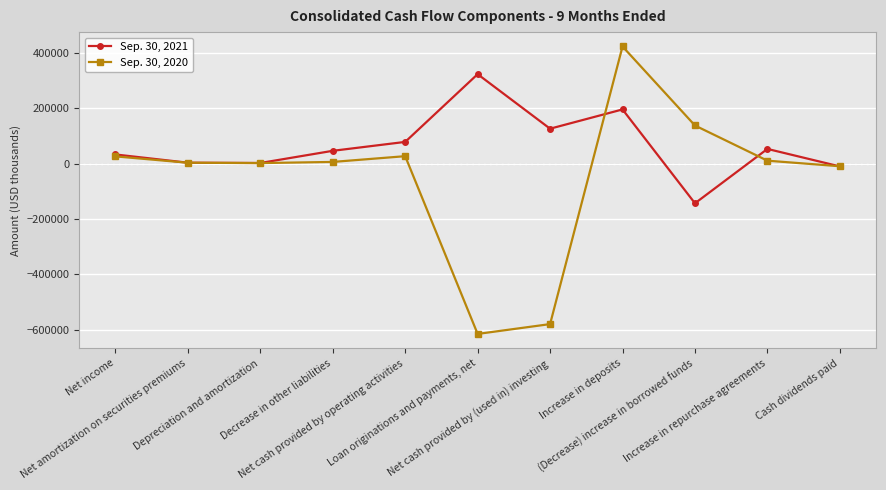

Which series has the widest spread of values?

Sep. 30, 2020